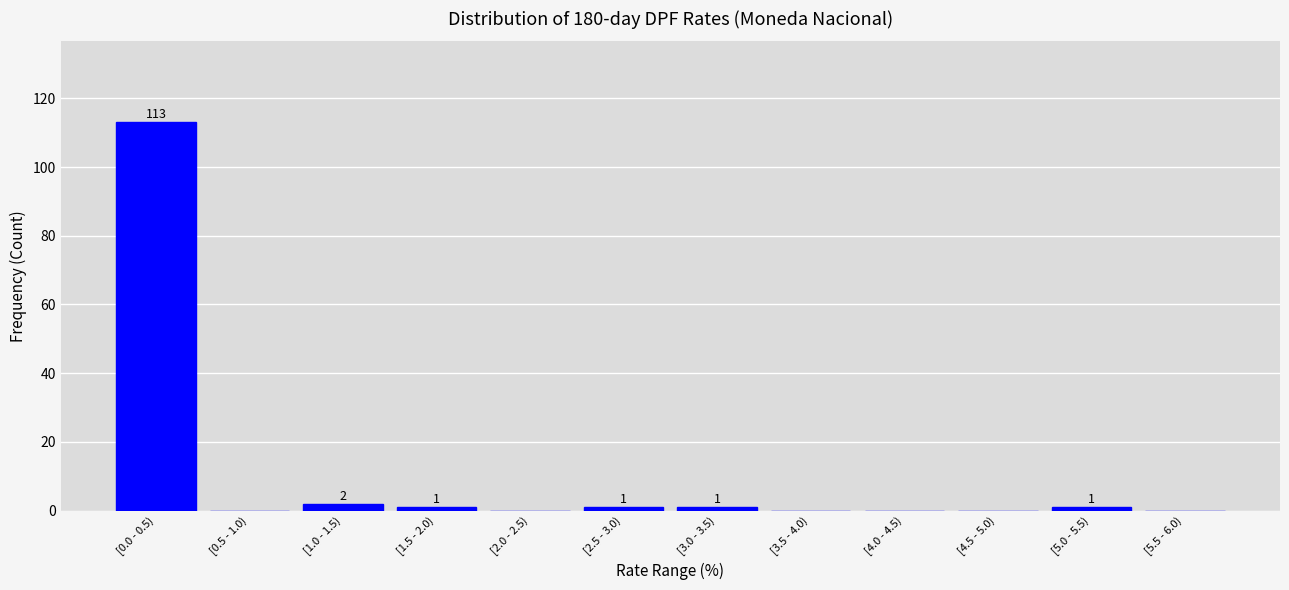

Reading left to right, extract all data points from this chart.

[0.0 - 0.5)=113	[0.5 - 1.0)=0	[1.0 - 1.5)=2	[1.5 - 2.0)=1	[2.0 - 2.5)=0	[2.5 - 3.0)=1	[3.0 - 3.5)=1	[3.5 - 4.0)=0	[4.0 - 4.5)=0	[4.5 - 5.0)=0	[5.0 - 5.5)=1	[5.5 - 6.0)=0